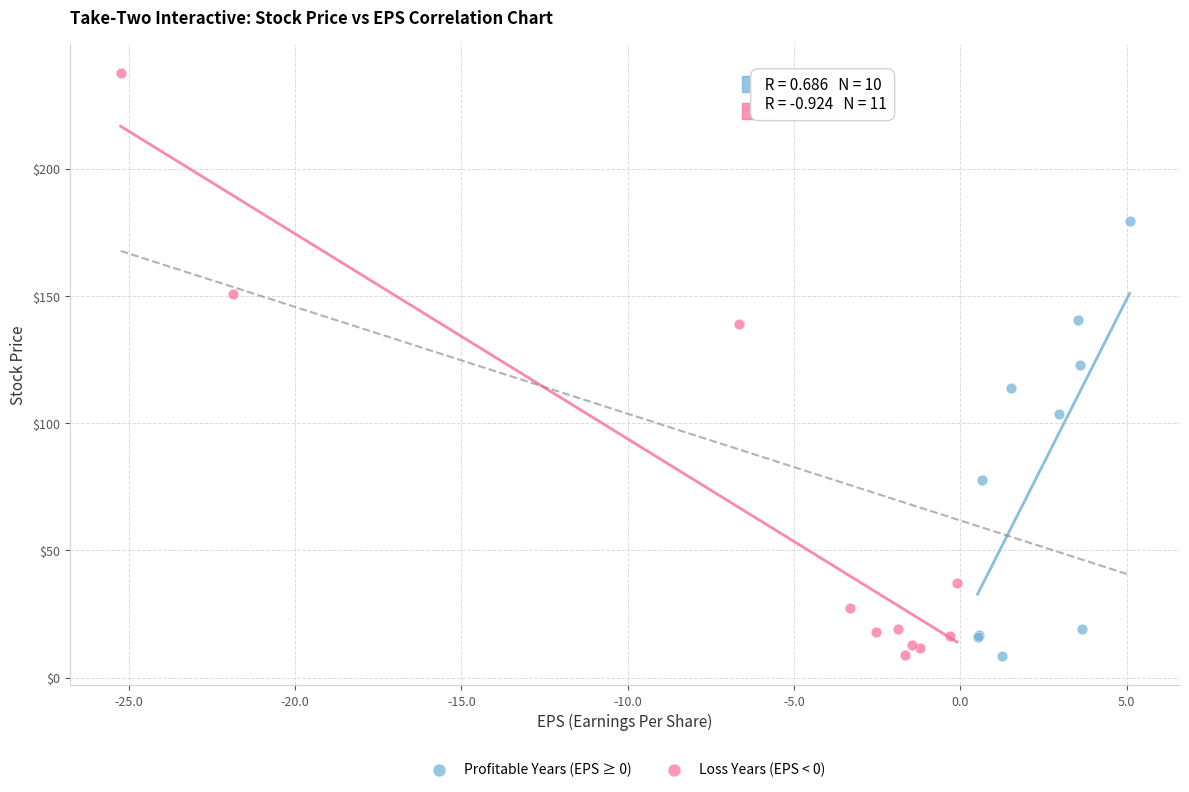

Which series has the widest spread of Y values?

Loss Years (EPS < 0)